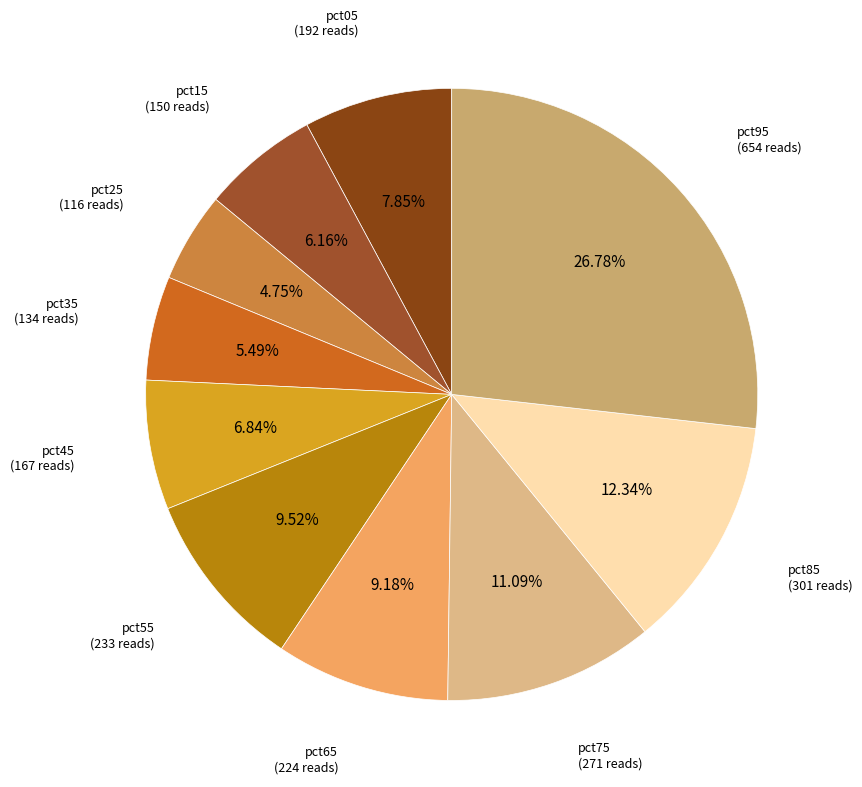

How many slices are in this pie chart?

10